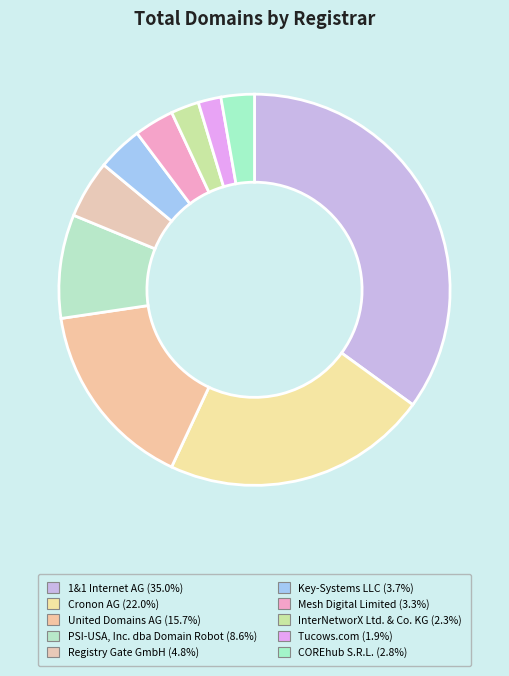

What is the smallest slice in the pie chart?

Tucows.com